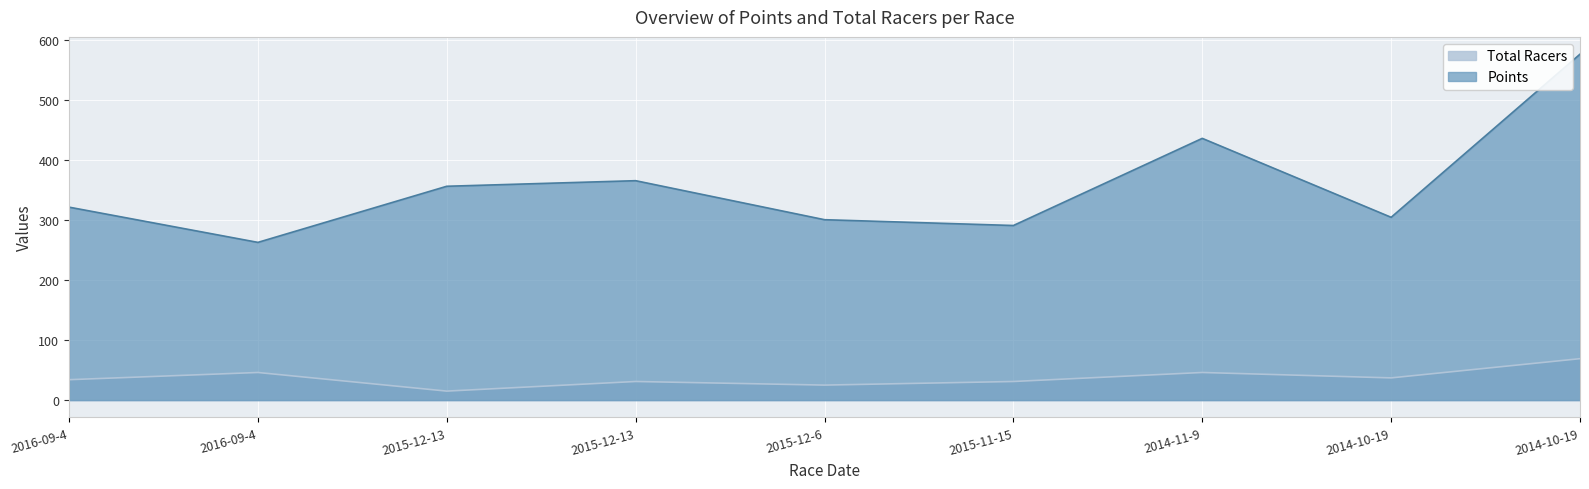

Is it true that Total Racers equals 108.4 at 2014-10-19?

False